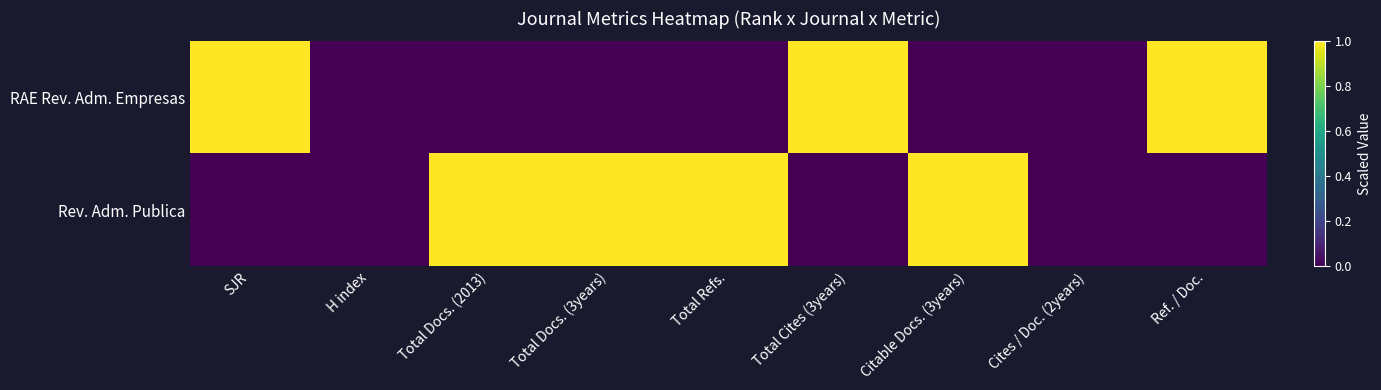

Reading left to right, what are all the values shown in this chart?

RAE Rev. Adm. Empresas: SJR=1	H index=0	Total Docs. (2013)=0	Total Docs. (3years)=0	Total Refs.=0	Total Cites (3years)=1	Citable Docs. (3years)=0	Cites / Doc. (2years)=0	Ref. / Doc.=1
Rev. Adm. Publica: SJR=0	H index=0	Total Docs. (2013)=1	Total Docs. (3years)=1	Total Refs.=1	Total Cites (3years)=0	Citable Docs. (3years)=1	Cites / Doc. (2years)=0	Ref. / Doc.=0